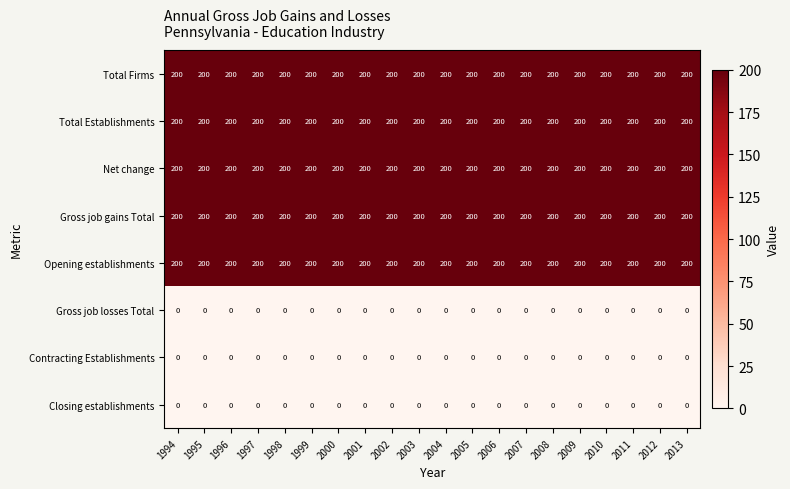

What is the total value across all series at 2013?

1000